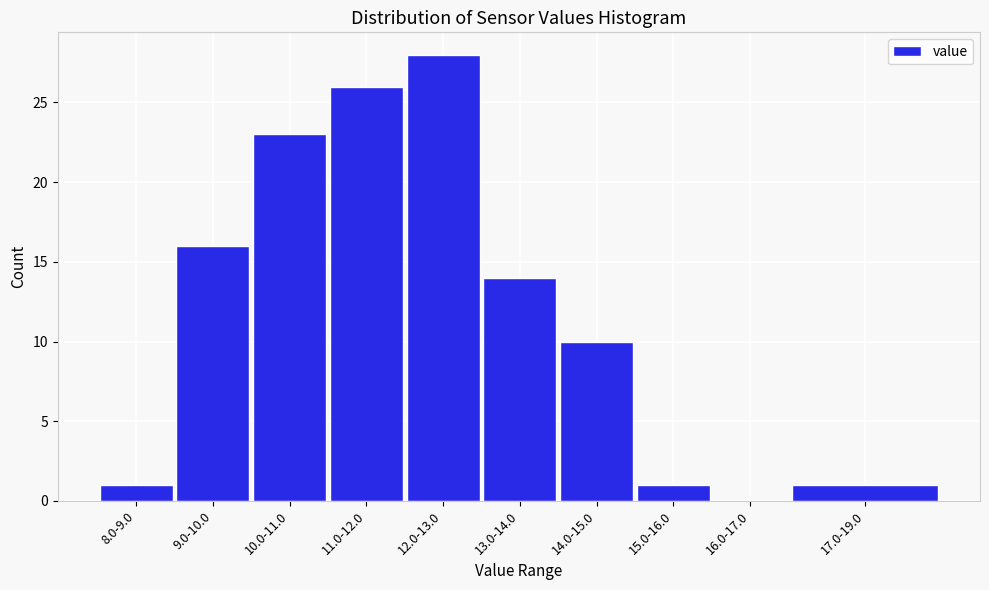

Reading left to right, extract all data points from this chart.

8.0-9.0=1	9.0-10.0=16	10.0-11.0=23	11.0-12.0=26	12.0-13.0=28	13.0-14.0=14	14.0-15.0=10	15.0-16.0=1	16.0-17.0=0	17.0-19.0=1